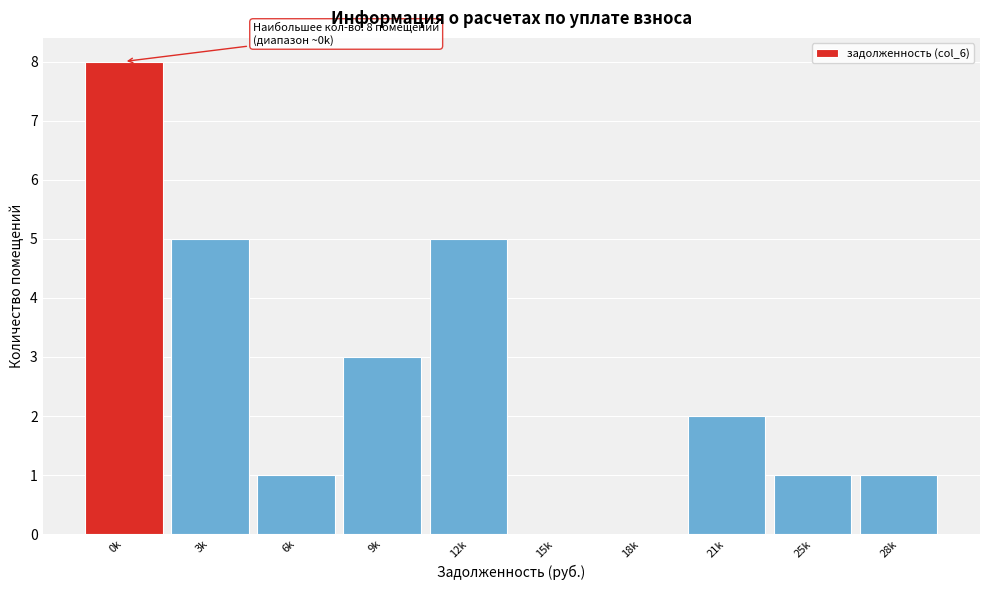

Reading right to left, what are all the values shown in this chart?

28k=1	25k=1	21k=2	18k=0	15k=0	12k=5	9k=3	6k=1	3k=5	0k=8